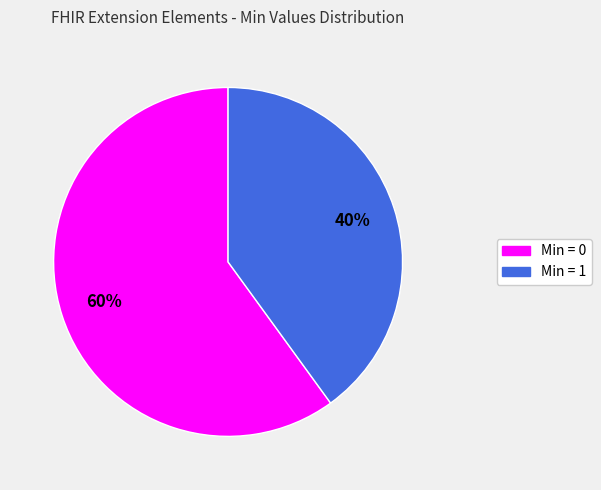

Does any single category account for the majority?

Yes